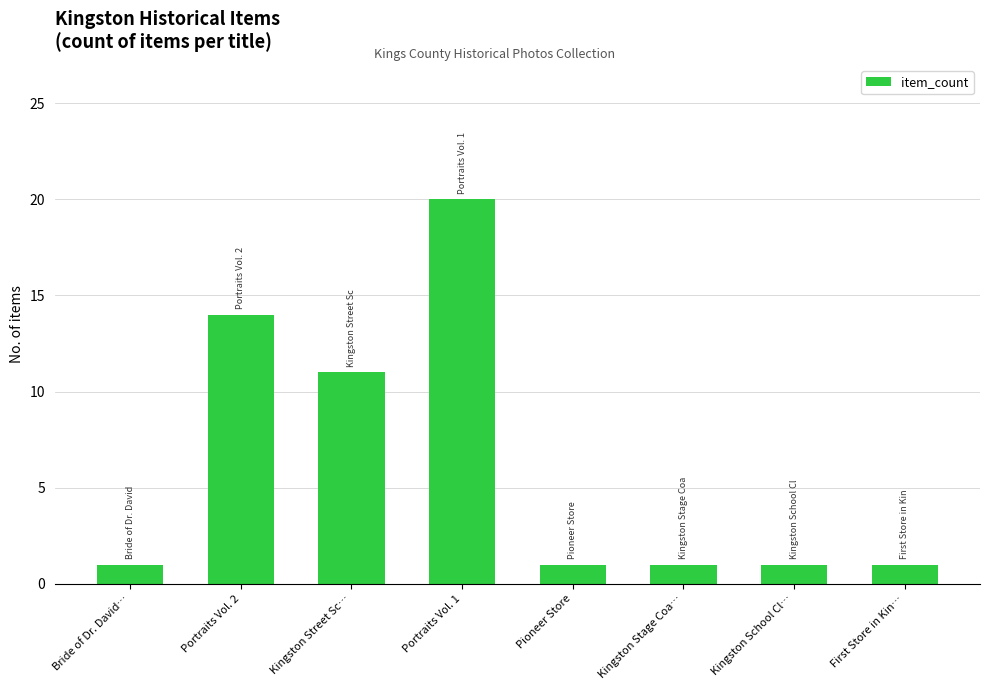

What position from the left is Portraits Vol. 2?

2